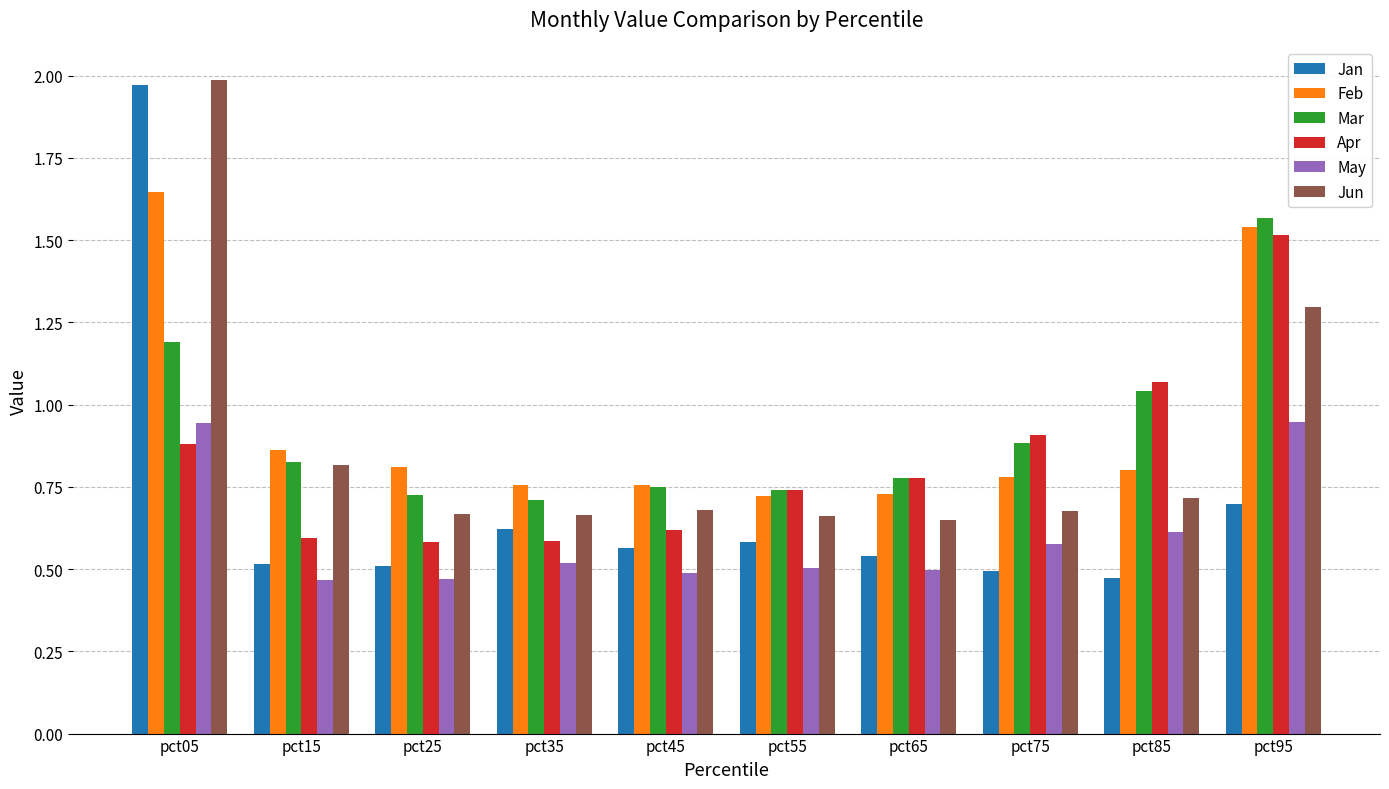

At which label does Jun reach its peak?

pct05